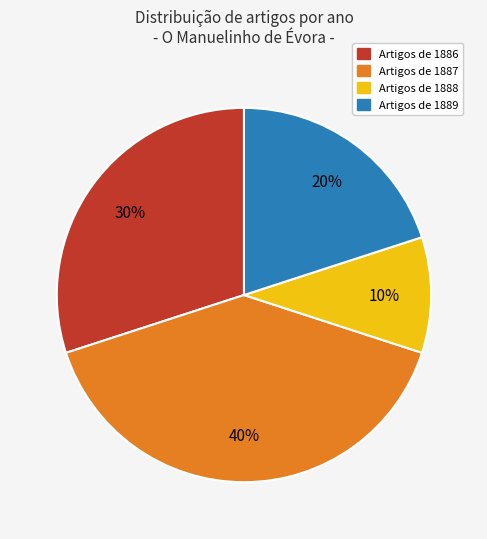

To the nearest percent, what is the difference between the largest and smallest slice percentages?

30%